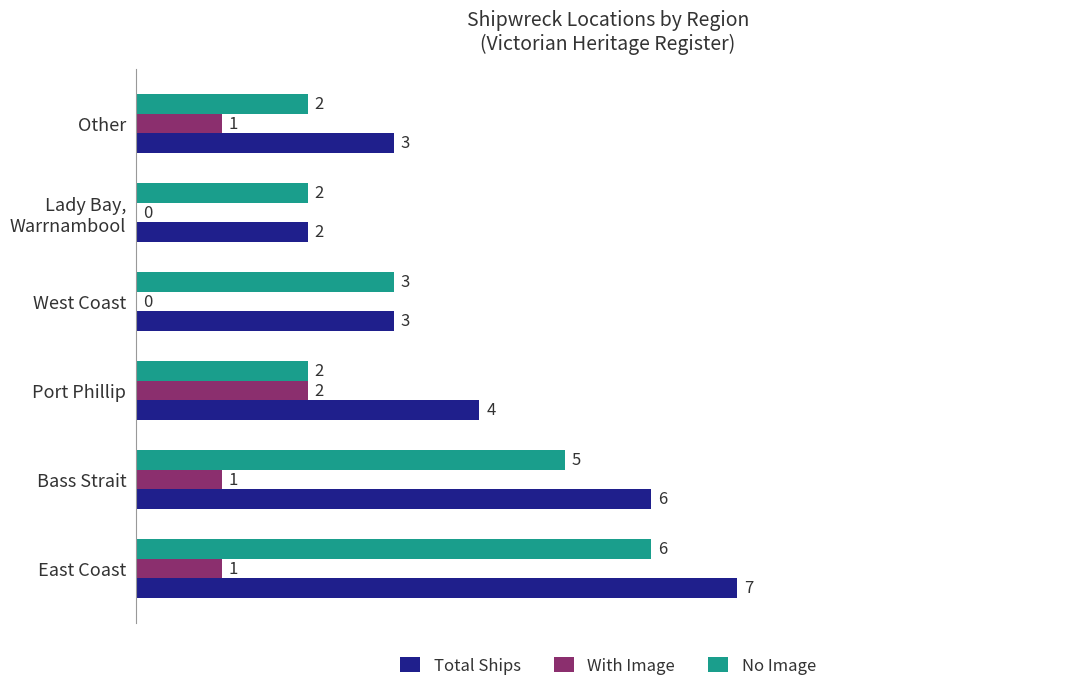

What is the sum of the No Image values at East Coast and Port Phillip?

8